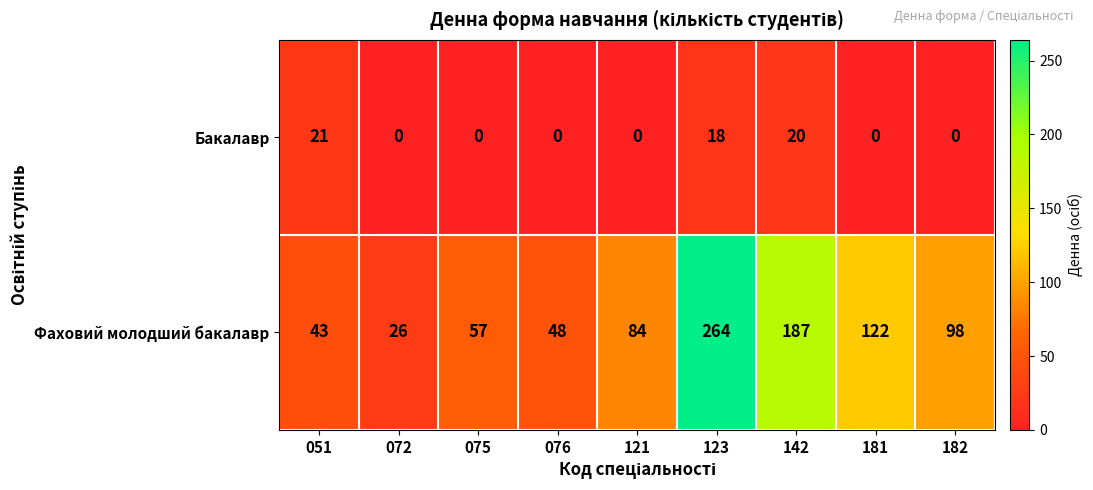

At how many categories does at least one series exceed 50?

6